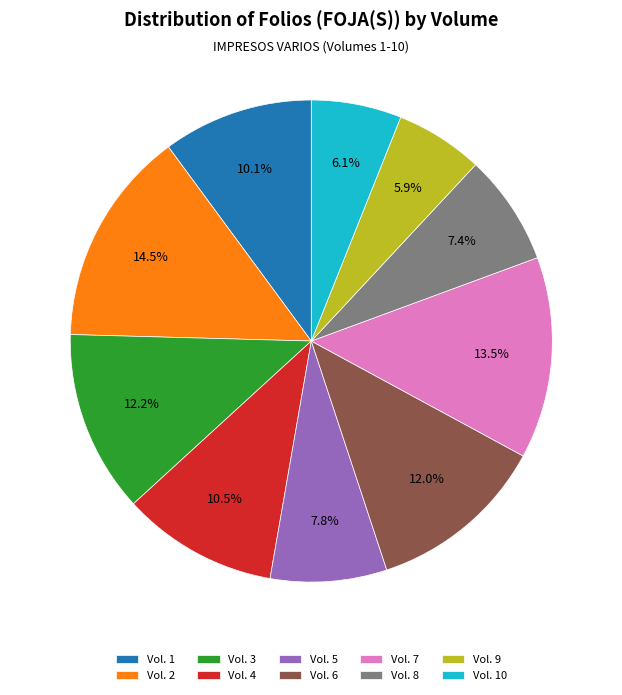

The Vol. 4 slice represents 20% of the pie. True or false?

False